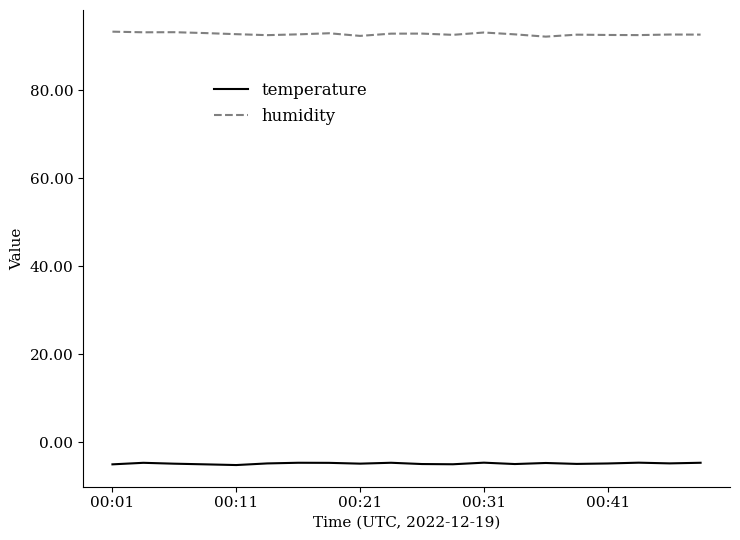

True or false: temperature and humidity cross at least once.

False